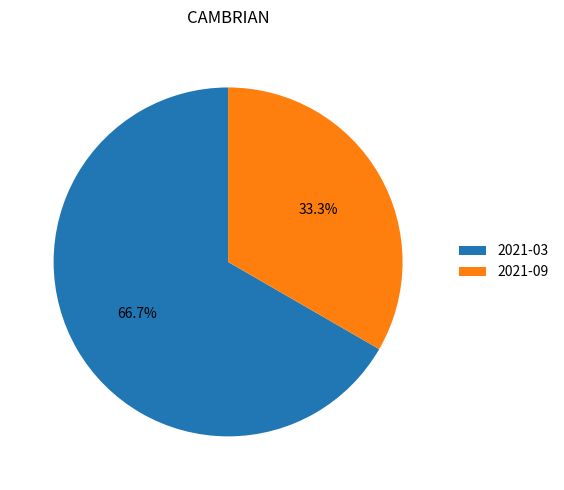

What percentage is the 2021-03 slice, to the nearest percent?

67%